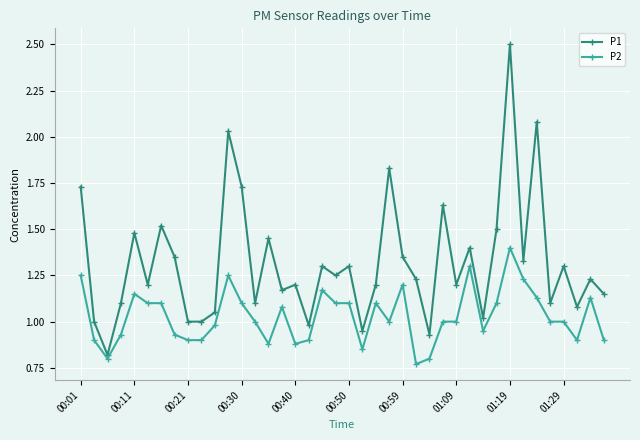

What is the greatest value displayed?

2.5